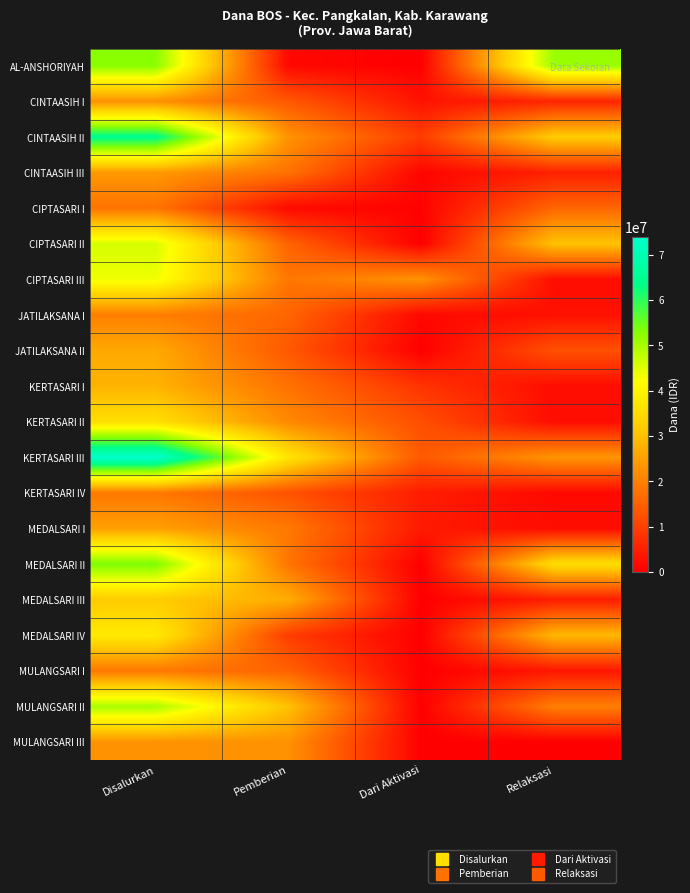

Rank the series by their maximum value, from highest to lowest.

KERTASARI III, CINTAASIH II, MEDALSARI II, AL-ANSHORIYAH, MULANGSARI II, CIPTASARI II, CIPTASARI III, MEDALSARI IV, KERTASARI II, MEDALSARI III, KERTASARI I, JATILAKSANA II, MEDALSARI I, CINTAASIH III, MULANGSARI III, CINTAASIH I, JATILAKSANA I, MULANGSARI I, KERTASARI IV, CIPTASARI I